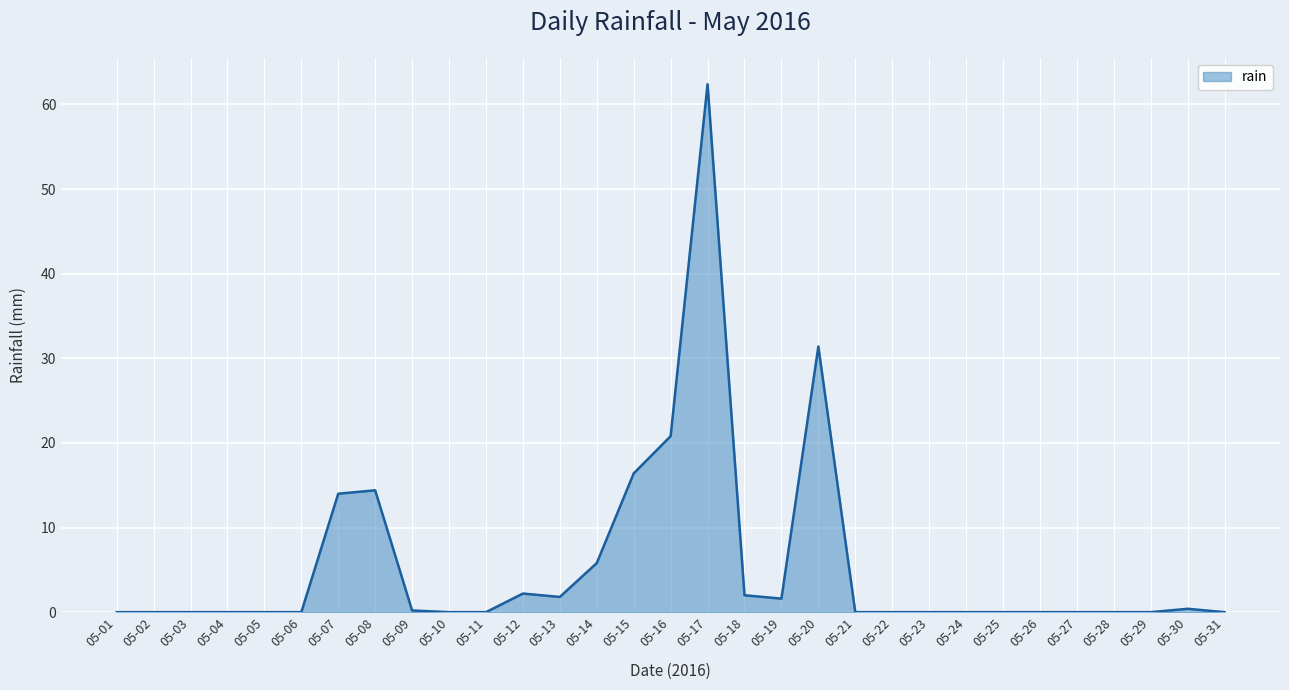

What is the change in value from 05-13 to 05-31?

-1.8